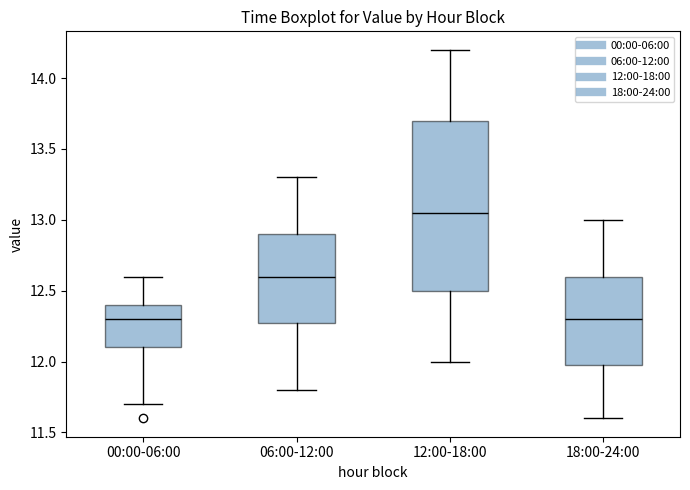

Where does the median line of the box for 12:00-18:00 sit on the y-axis? The values are not printed on the chart, so give them approximately, as read against the axis.

13.05